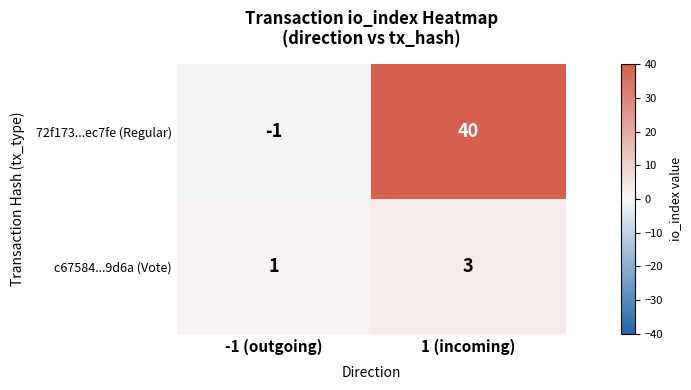

What is the sum of the 72f173...ec7fe (Regular) values at -1 (outgoing) and 1 (incoming)?

39